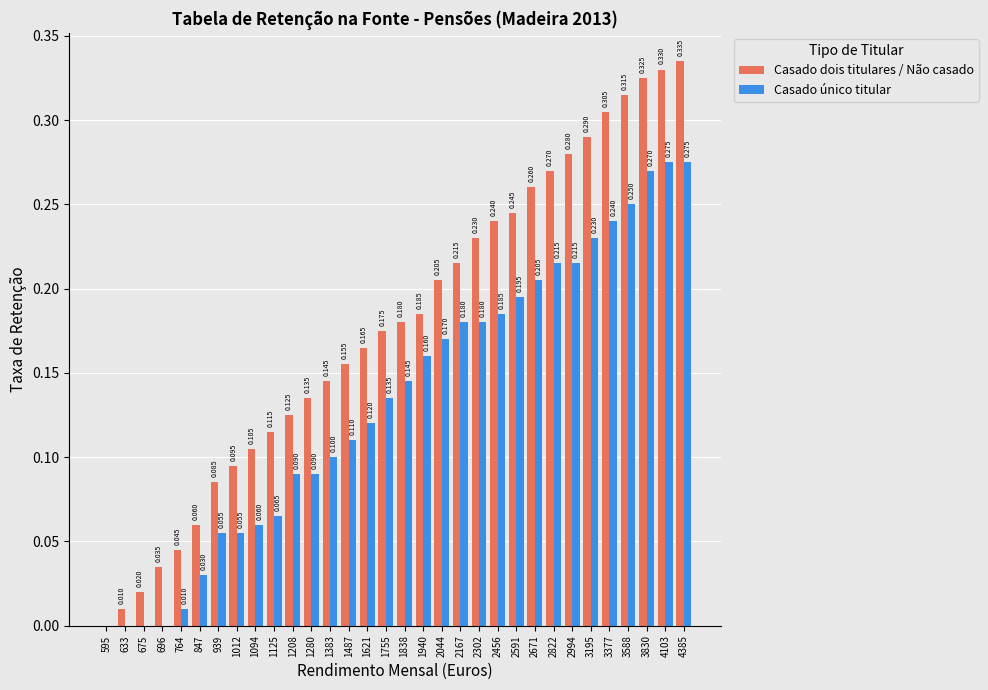

What is the average value of the Casado único titular series?

0.1